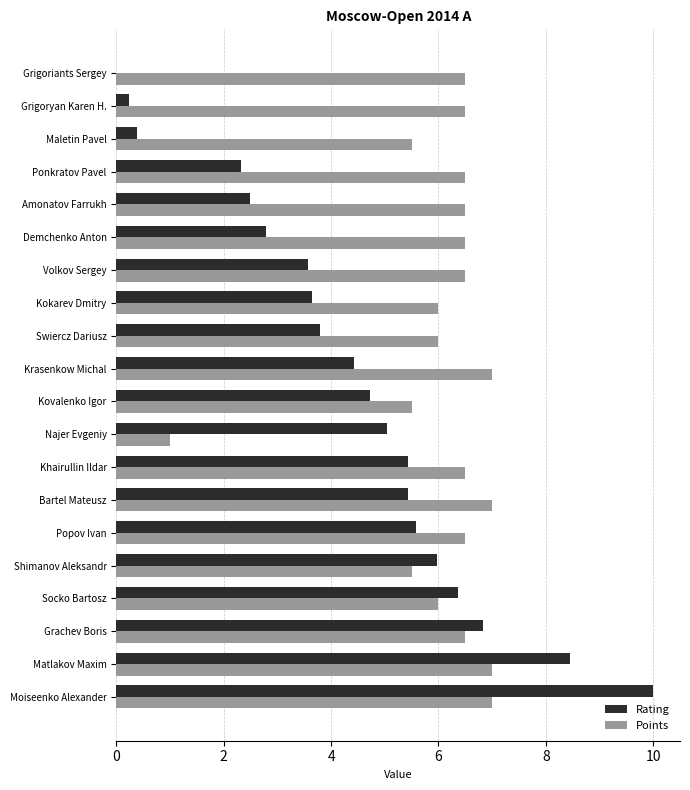

Where is Rating nearest to the value 5?

Najer Evgeniy